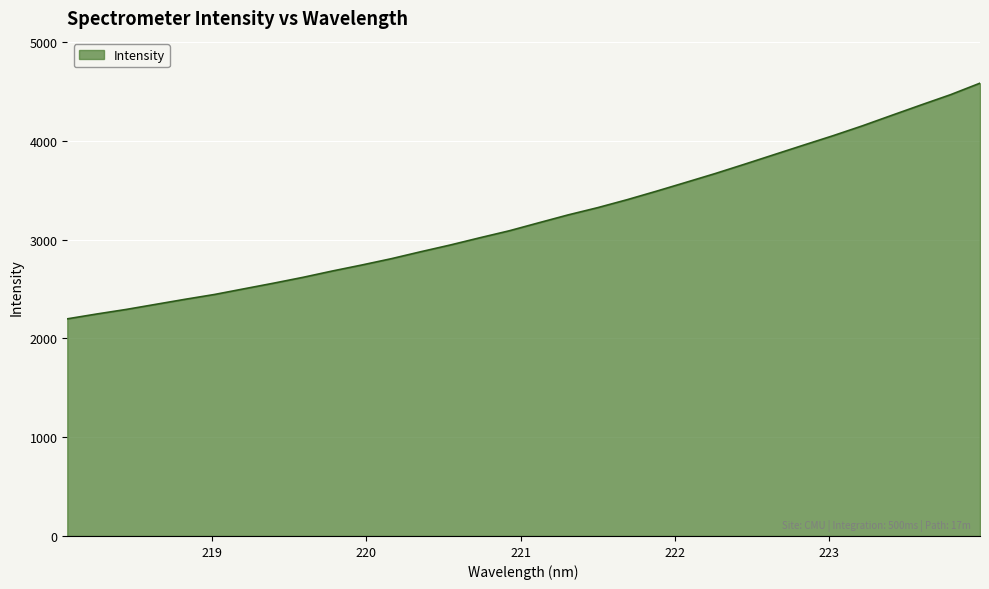

How many lines are shown in the chart?

1